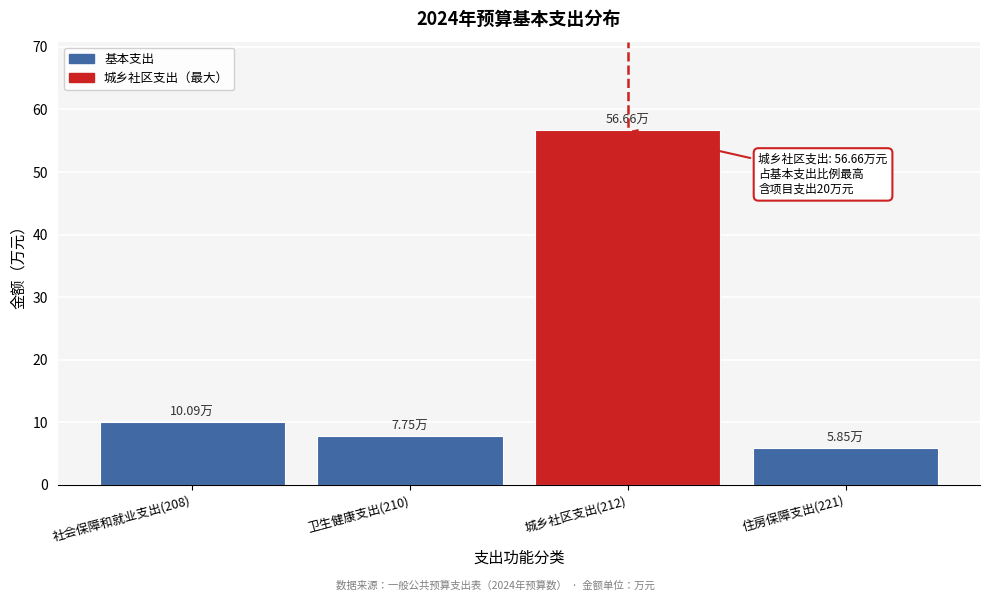

What is the difference between the maximum and minimum values?

50.8